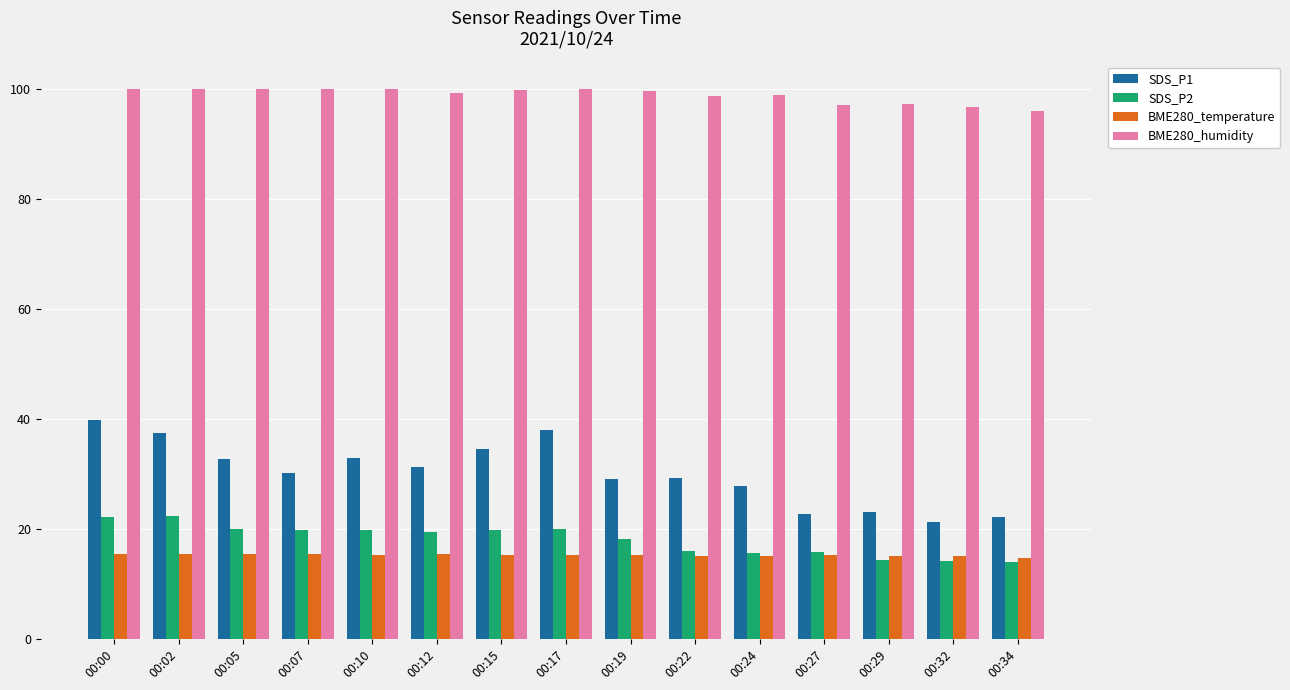

At how many categories does at least one series exceed 72?

15